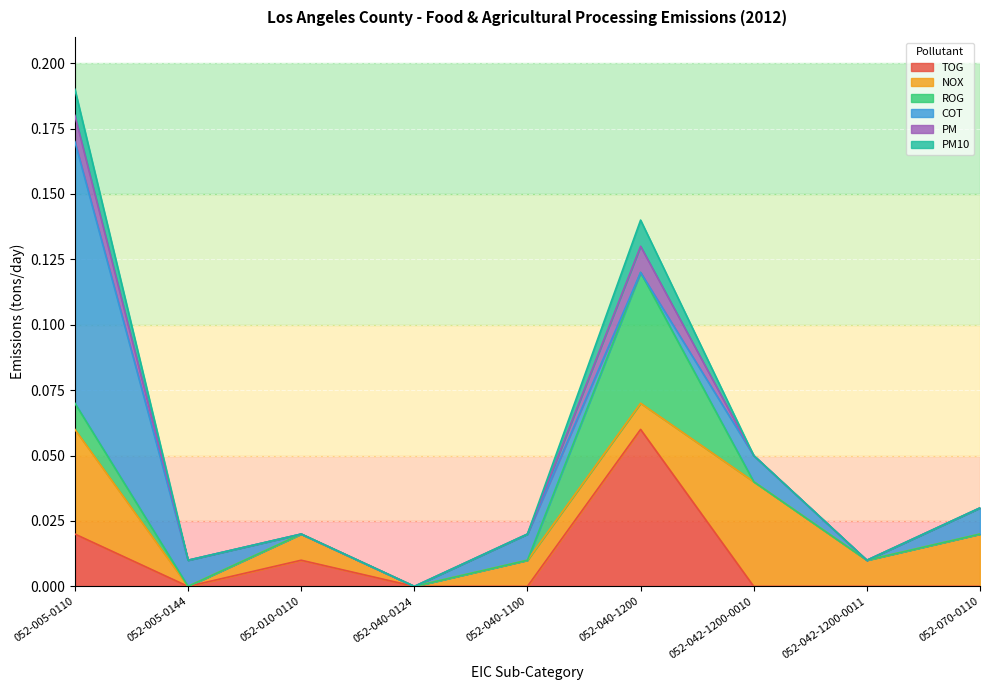

True or false: NOX has a value of 0.1 at 052-042-1200-0010.

False